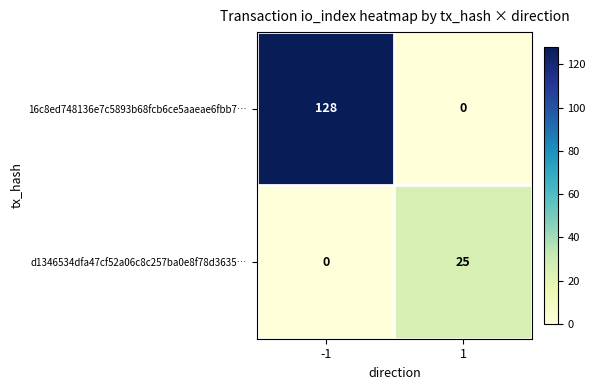

List the labels in order of d1346534dfa47cf52a06c8c257ba0e8f78d3635… value, largest first.

1, -1